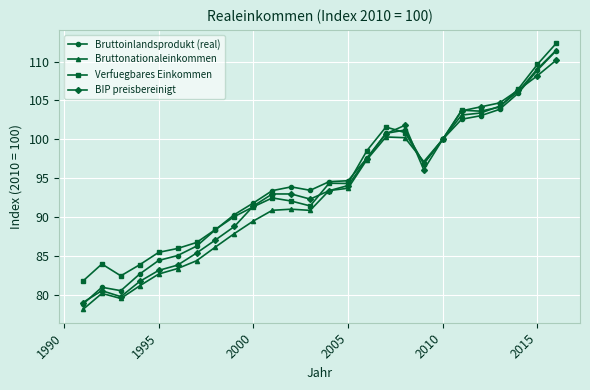

What is the value of the Verfuegbares Einkommen point at the 17th from the left?

101.6